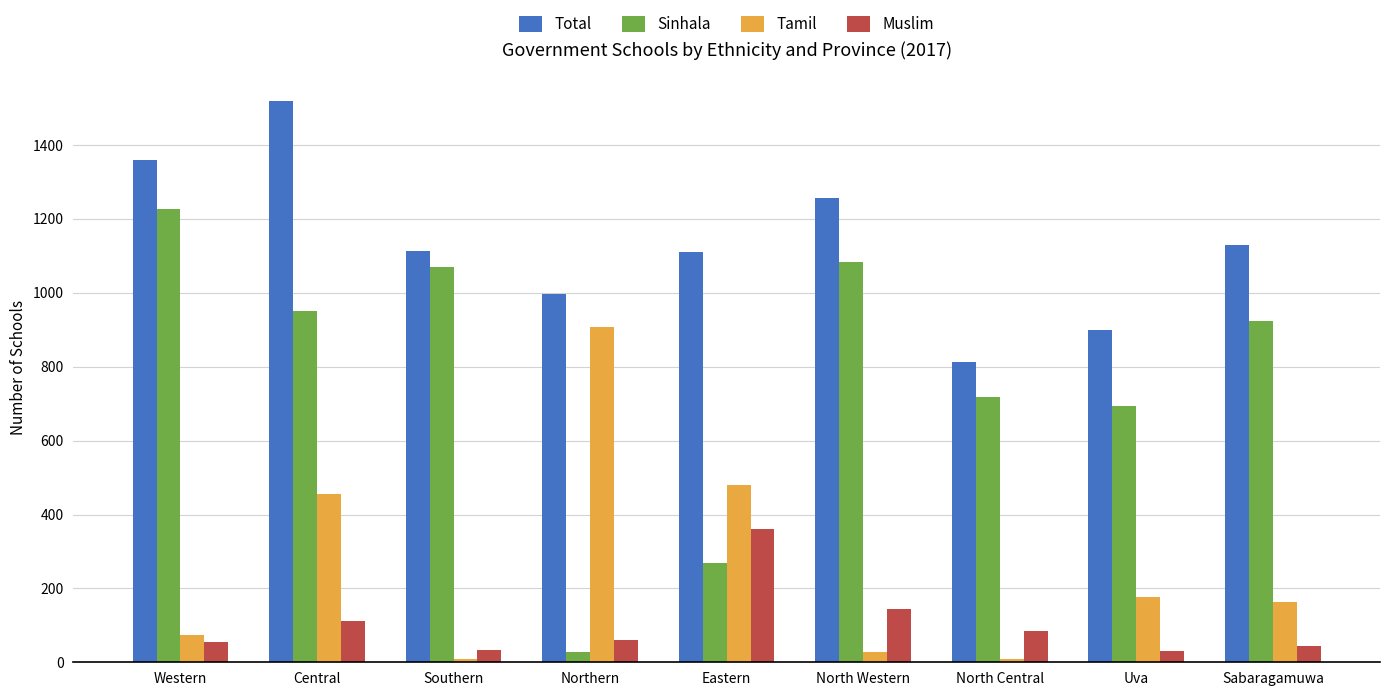

What is the value of the Sinhala bar at the 9th from the left?

923